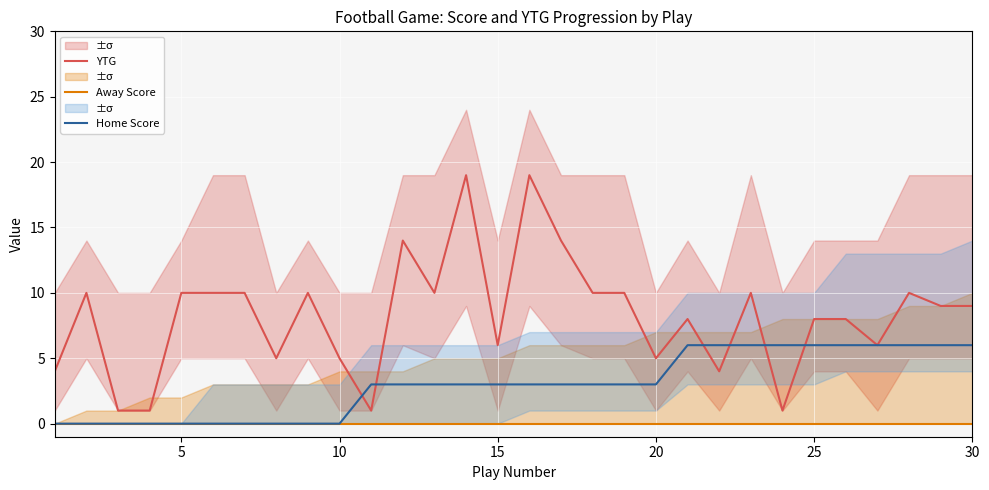

Which series has the widest spread of values?

YTG